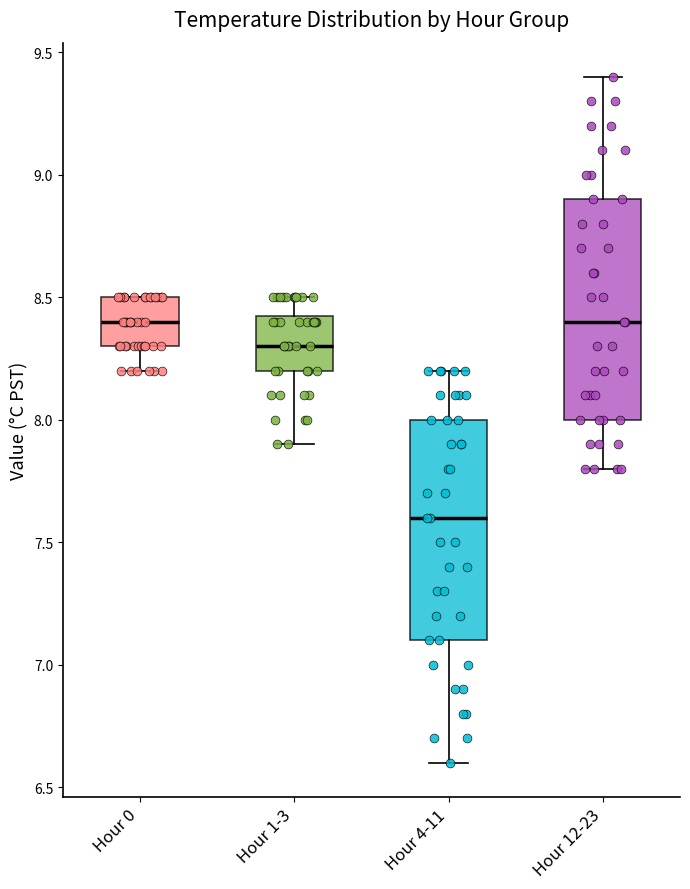

Reading left to right, transcribe this box plot: for each box, give where its median line is, the range the box spans, and where its two whiskers end, as read against the y-axis. The values are not printed on the chart, so give them approximately, as read against the axis.

Hour 0: median 8.40, box 8.30 to 8.50, whiskers 8.20 to 8.50
Hour 1-3: median 8.30, box 8.20 to 8.45, whiskers 7.90 to 8.50
Hour 4-11: median 7.60, box 7.10 to 8.00, whiskers 6.60 to 8.20
Hour 12-23: median 8.40, box 8.00 to 8.90, whiskers 7.80 to 9.40